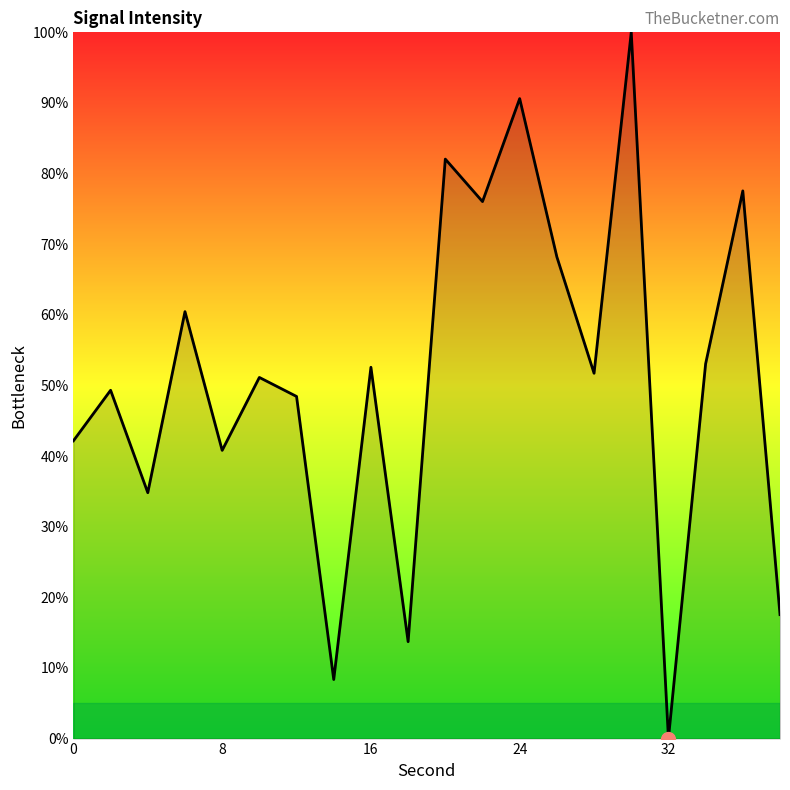

How many values are above zero?

19